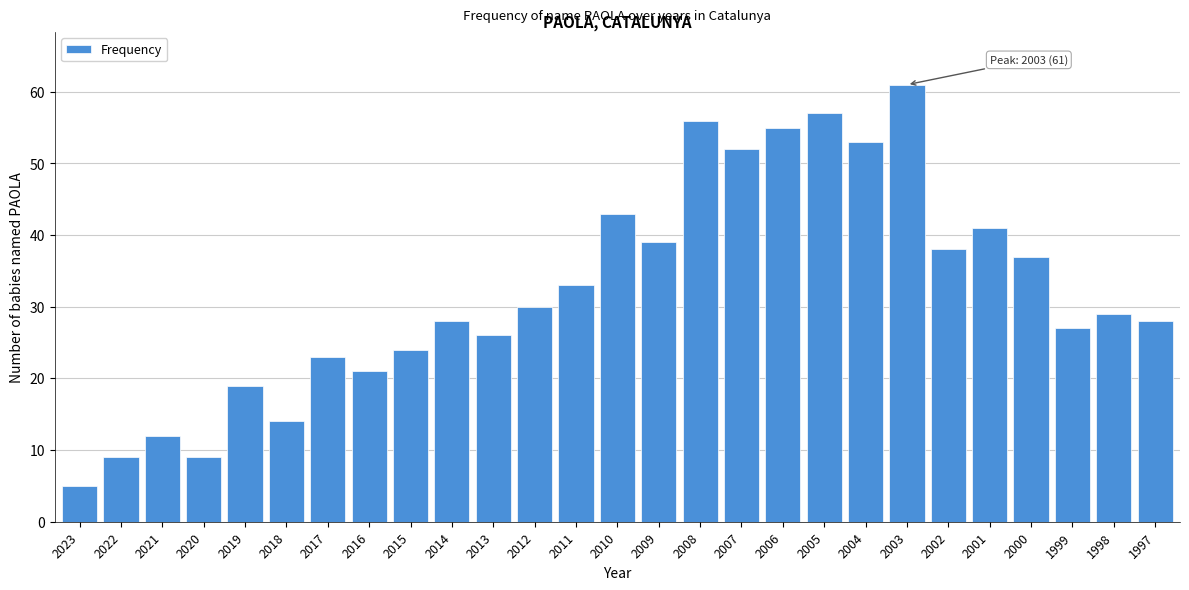

Reading right to left, list all the values displayed in this chart.

1997=28	1998=29	1999=27	2000=37	2001=41	2002=38	2003=61	2004=53	2005=57	2006=55	2007=52	2008=56	2009=39	2010=43	2011=33	2012=30	2013=26	2014=28	2015=24	2016=21	2017=23	2018=14	2019=19	2020=9	2021=12	2022=9	2023=5